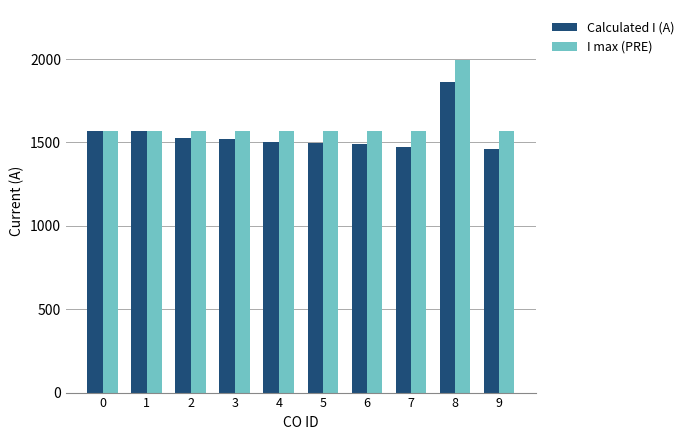

What is the value of the I max (PRE) bar at the 7th from the left?

1570